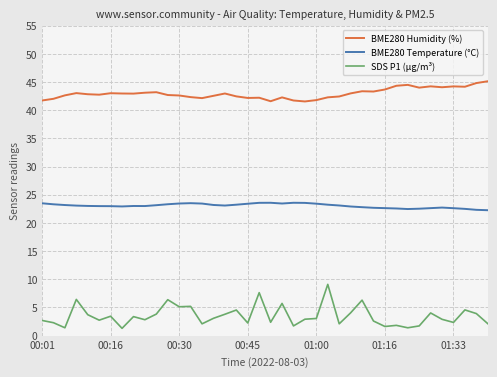

Which series has the widest spread of values?

SDS P1 (µg/m³)